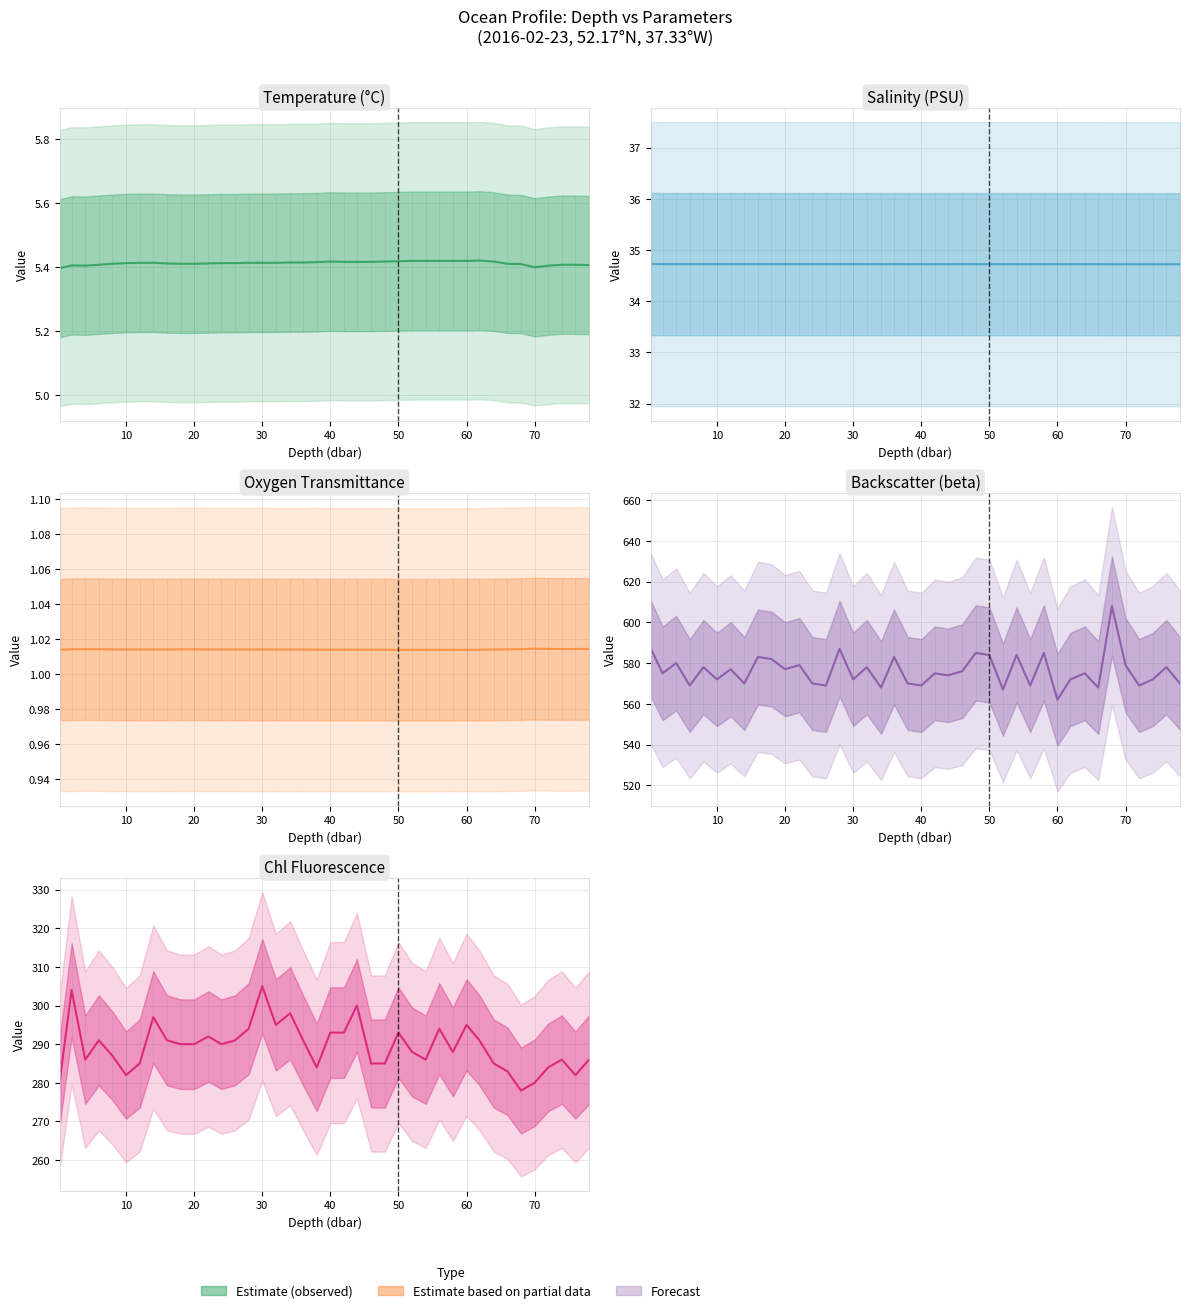

Which series has the largest range (max minus min)?

beta